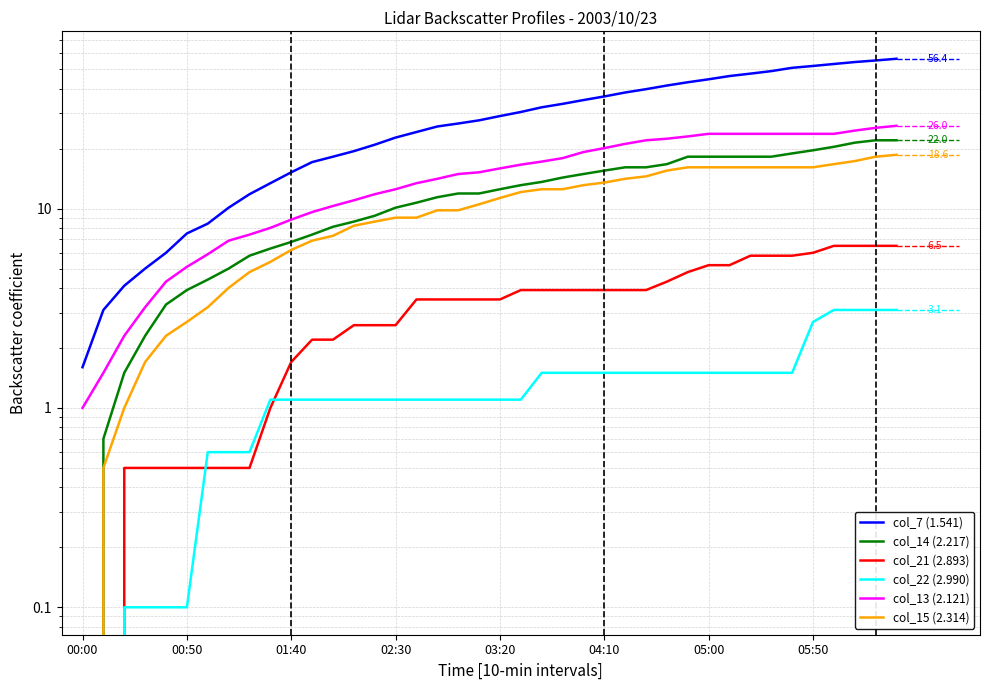

At how many categories does at least one series exceed 27?

21